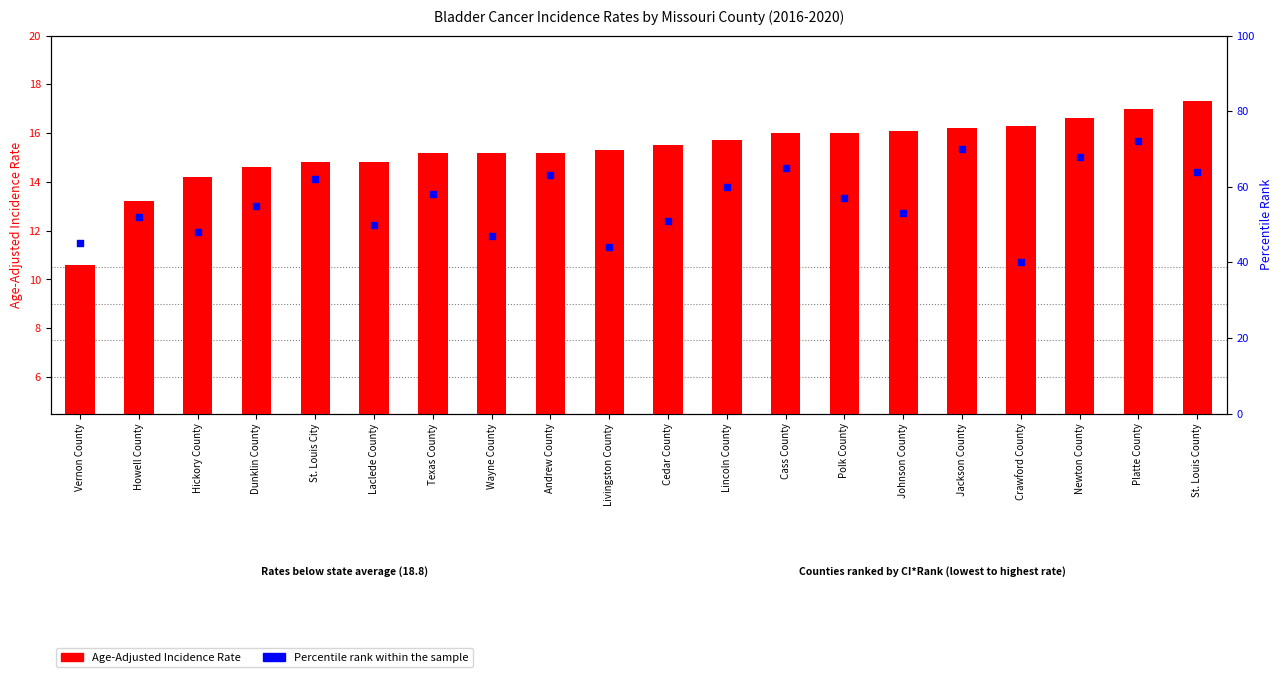

Which series reaches the maximum Y coordinate?

Percentile rank within the sample